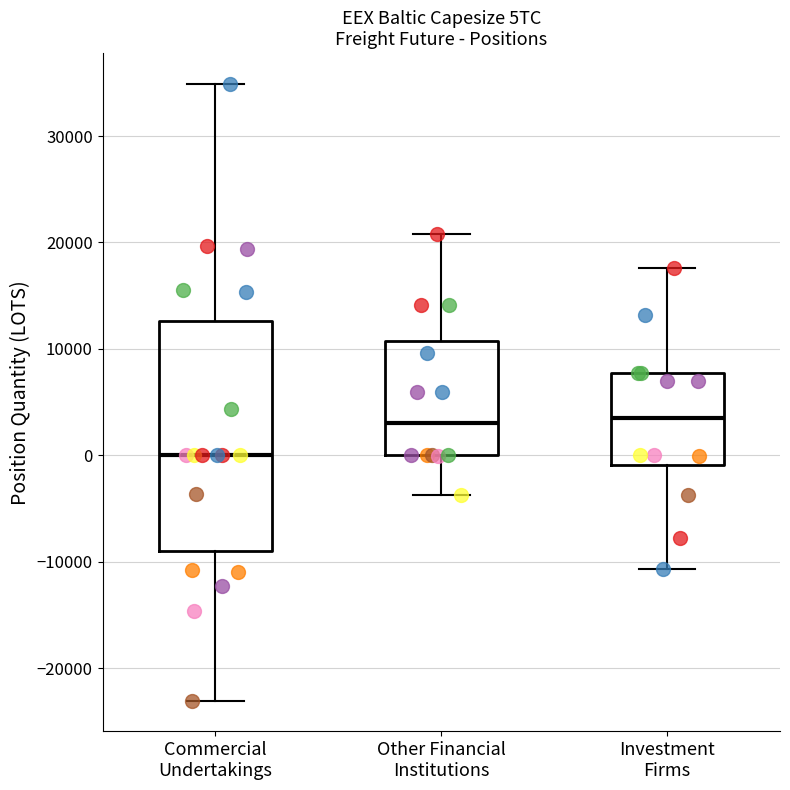

Reading left to right, transcribe this box plot: for each box, give where its median line is, the range the box spans, and where its two whiskers end, as read against the y-axis. The values are not printed on the chart, so give them approximately, as read against the axis.

Commercial Undertakings: median 0, box -9000 to 13000, whiskers -23000 to 35000
Other Financial Institutions: median 3000, box 0 to 11000, whiskers -4000 to 21000
Investment Firms: median 4000, box -1000 to 8000, whiskers -11000 to 18000